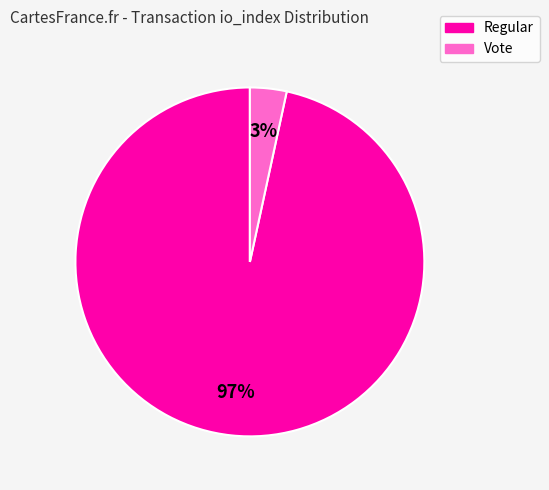

To the nearest percent, what is the average slice percentage?

50%